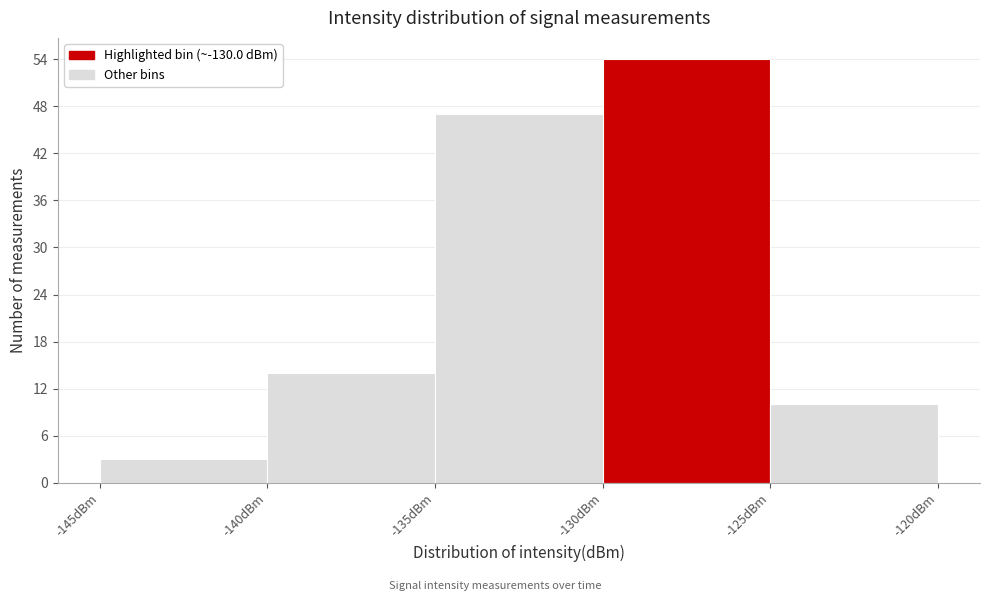

Reading left to right, transcribe this chart: for each bar, give the range it covers on the x-axis and its height. The values are not printed on the chart, so give them approximately, as read against the axis.

-145 to -140: 3
-140 to -135: 14
-135 to -130: 47
-130 to -125: 54
-125 to -120: 10